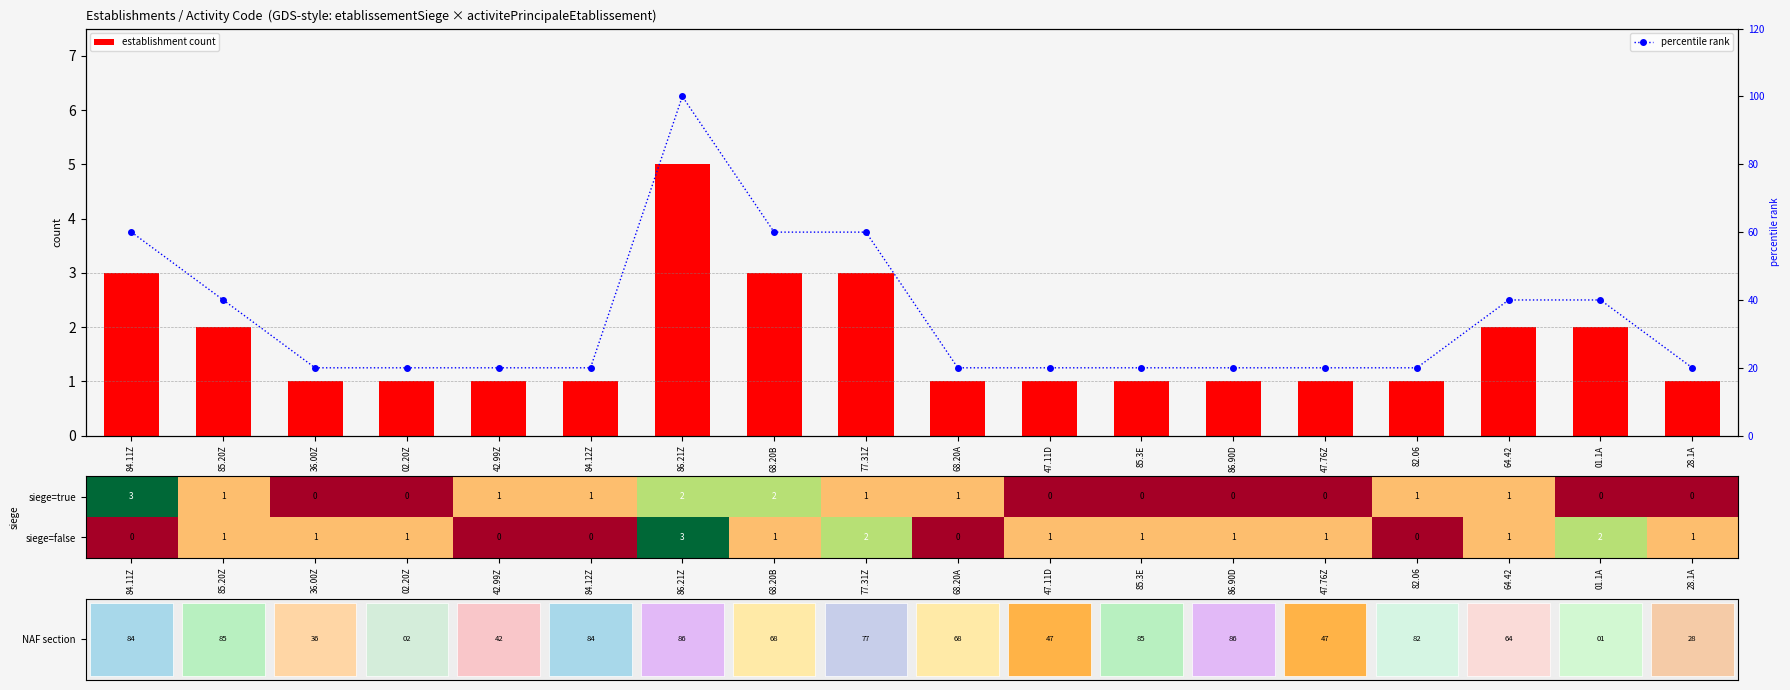

At how many categories does at least one series exceed 93?

1